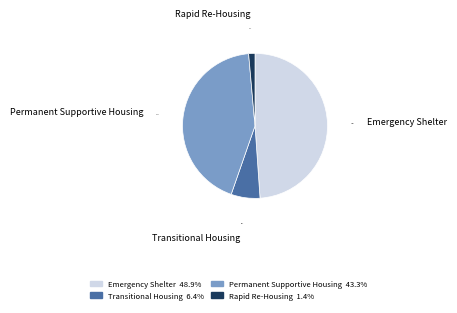

Which has a higher value, Permanent Supportive Housing or Transitional Housing?

Permanent Supportive Housing